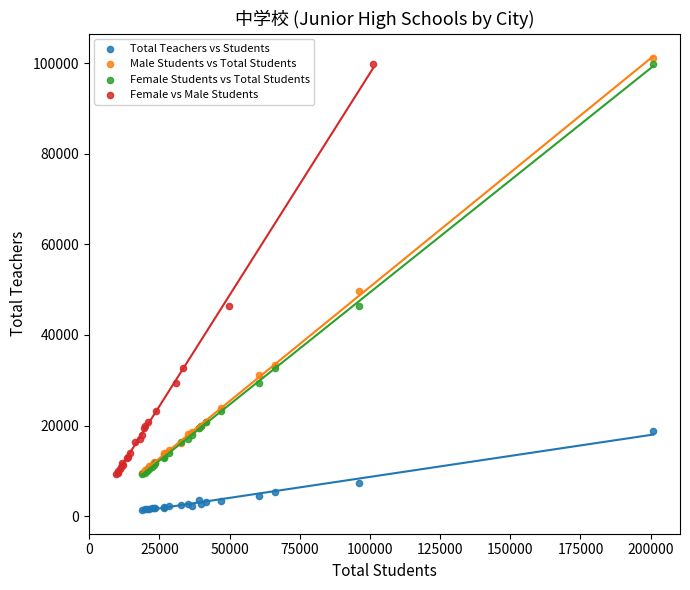

Which series contains the lowest Y value?

Total Teachers vs Students